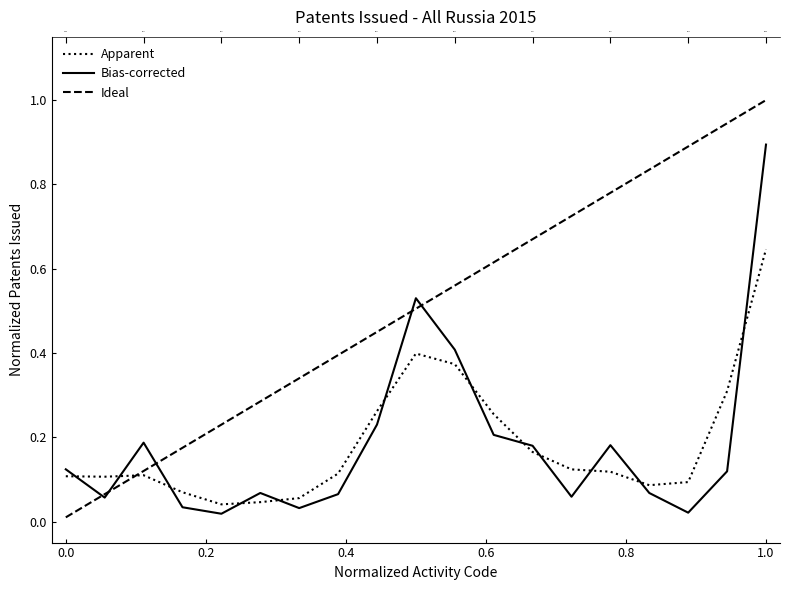

Which series ends up on top after the final intersection of Ideal and Apparent?

Ideal